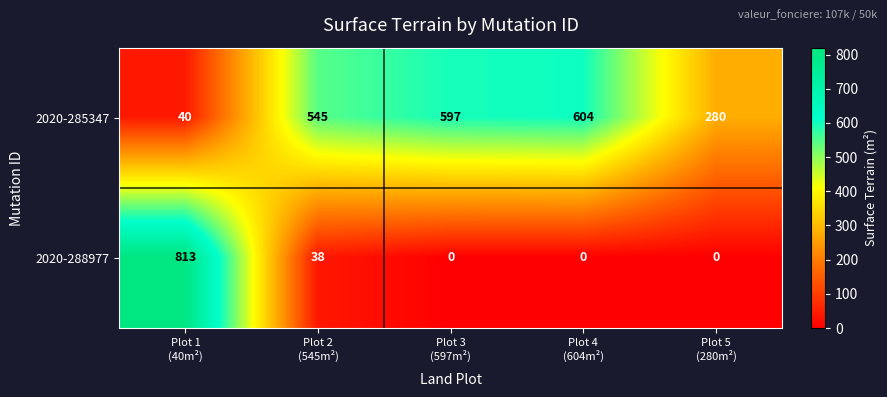

Which series changed the most between Plot 4
(604m²) and Plot 5
(280m²)?

2020-285347